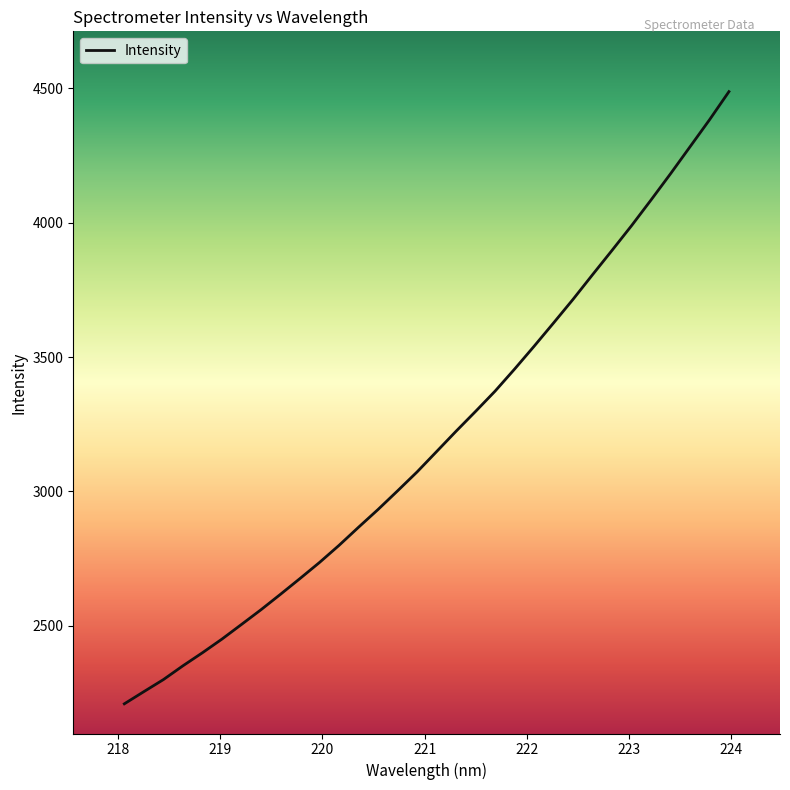

What is the difference between the maximum and minimum values?

2278.3